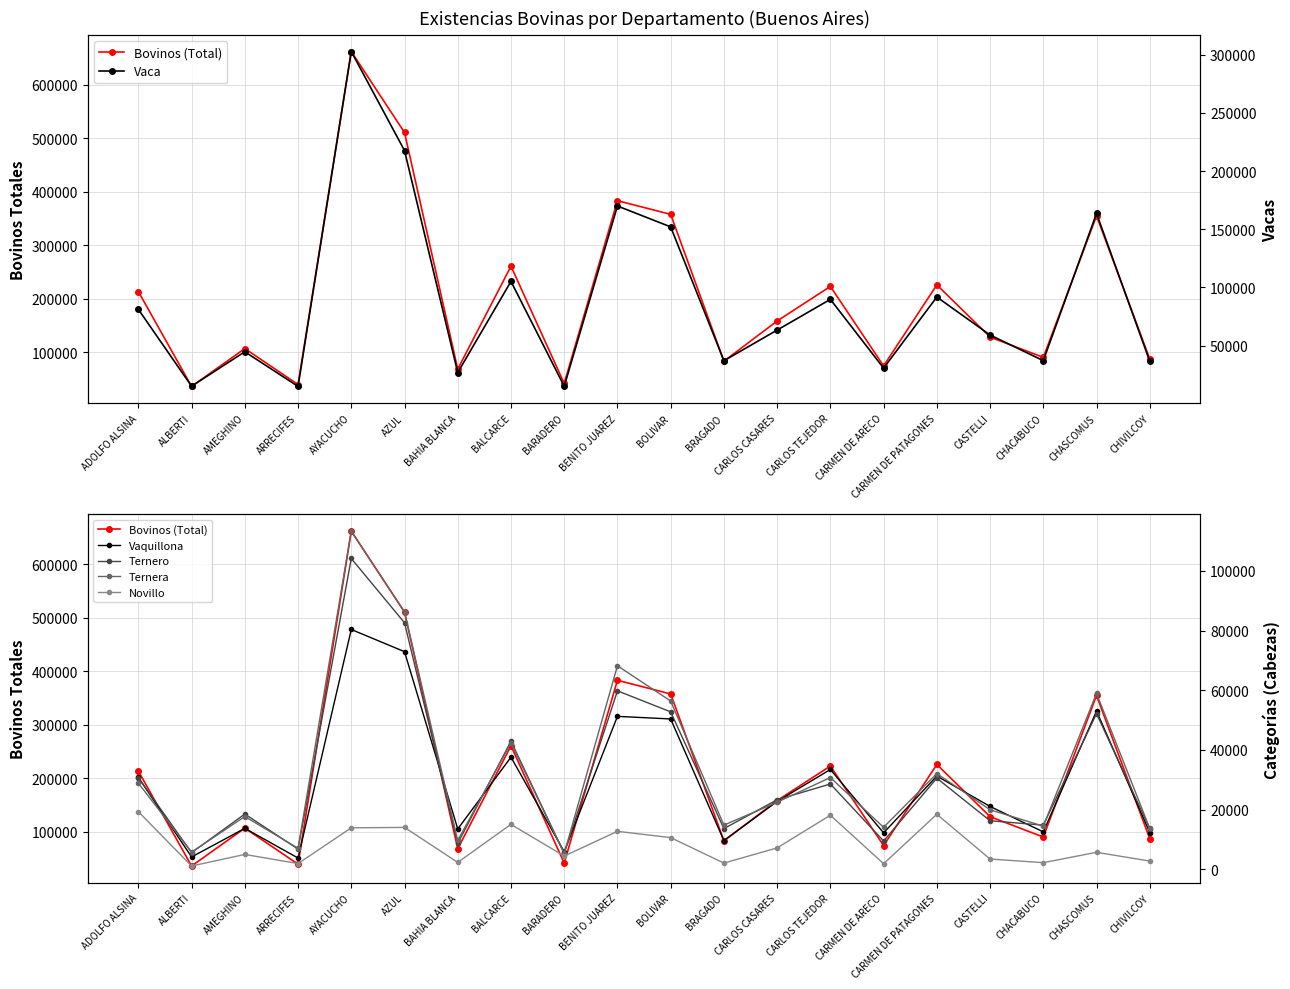

Reading left to right, extract all data points from this chart.

Bovinos (Total): 213251	36041	106736	39481	661582	510356	68297	260594	41493	382982	357413	83101	158235	222791	74275	225713	128232	90194	354580	87111
Vaca: 81254	15251	44830	15085	302568	217568	26986	105218	15186	169957	152033	37109	63426	89823	30773	91814	59205	37197	163589	36618
Vaquillona: 30784	4092	13693	3745	80346	72915	13479	37549	5848	51227	50358	9580	22714	33424	12172	31214	21031	12508	52987	12296
Ternero: 30677	5539	18491	6734	104141	82598	8661	42931	5291	59784	52736	13605	23273	28566	9440	30503	16238	14761	52133	13624
Ternera: 28833	5729	17650	7005	113310	86225	9629	42334	5244	68189	56373	14782	22444	30727	14042	32058	19916	14442	58926	13648
Novillo: 19297	1070	4945	1886	13870	14006	2278	15030	4405	12692	10584	2048	7136	18088	1836	18408	3407	2186	5661	2725